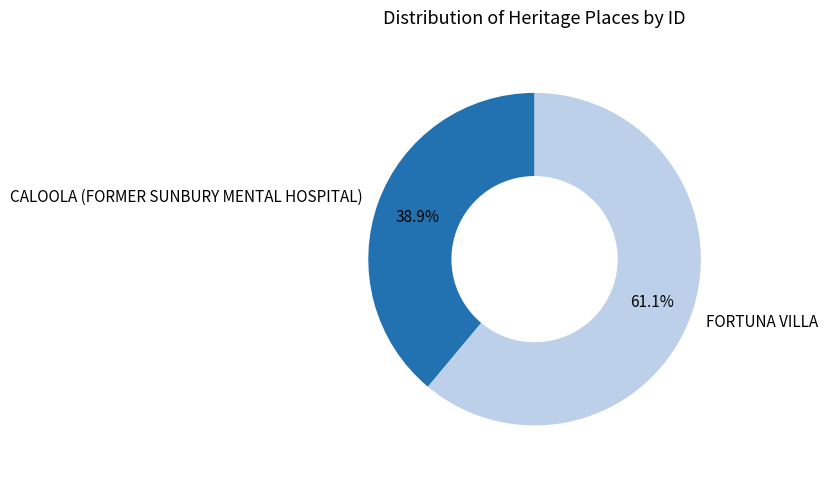

Is there any slice that represents more than half of the pie?

Yes